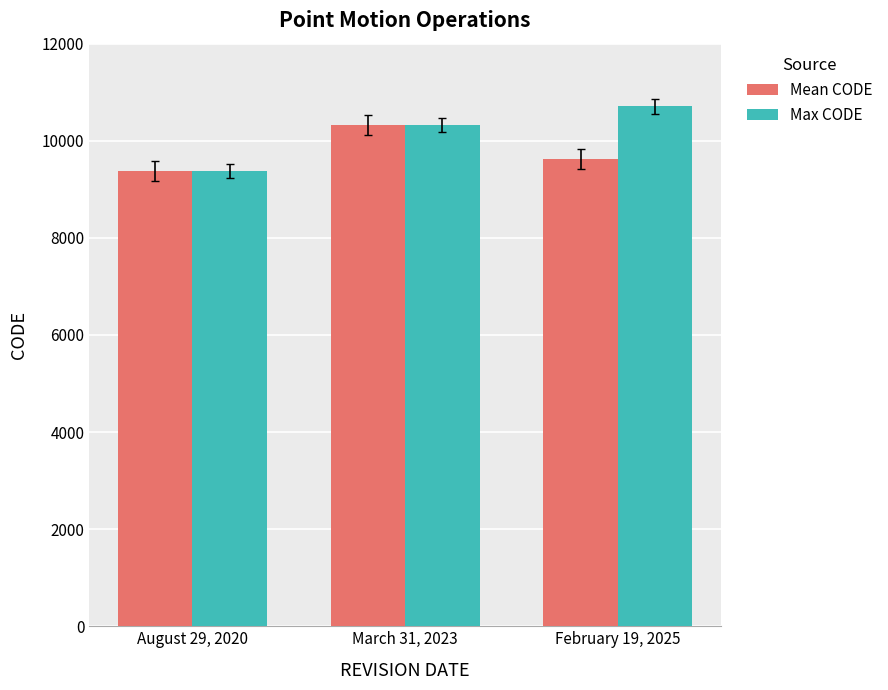

Reading left to right, transcribe all the data shown in this chart.

Mean CODE: August 29, 2020=9375	March 31, 2023=10323	February 19, 2025=9622
Max CODE: August 29, 2020=9375	March 31, 2023=10323	February 19, 2025=10707